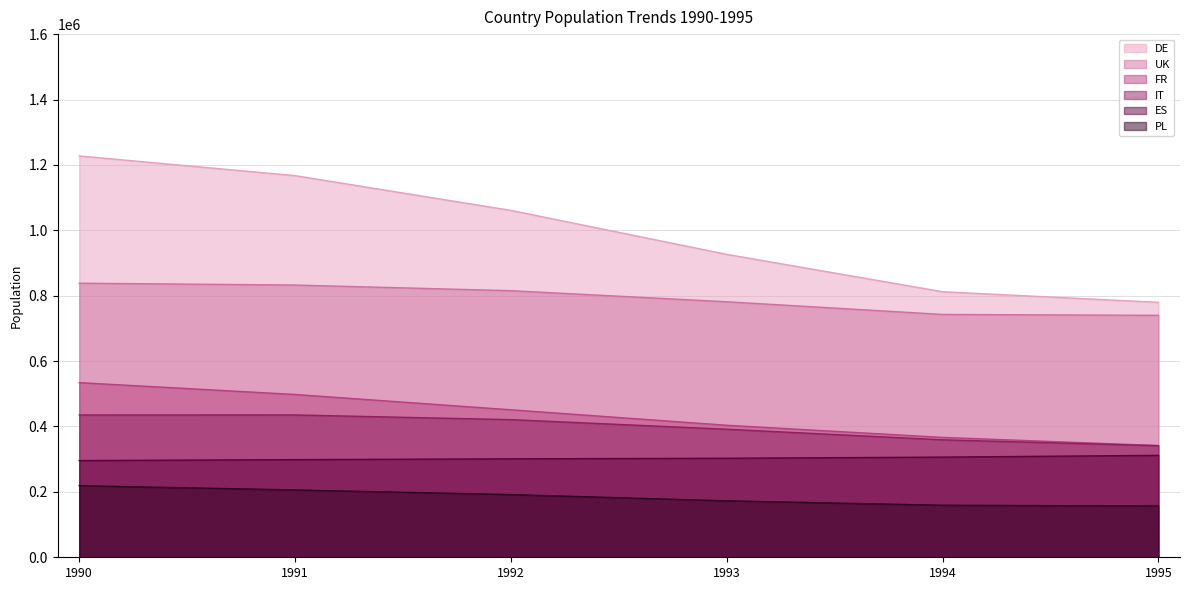

True or false: ES and PL cross at least once.

False